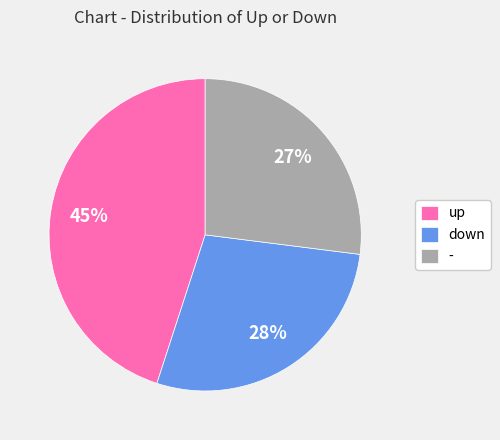

Do down and up together represent more than half of the pie?

Yes